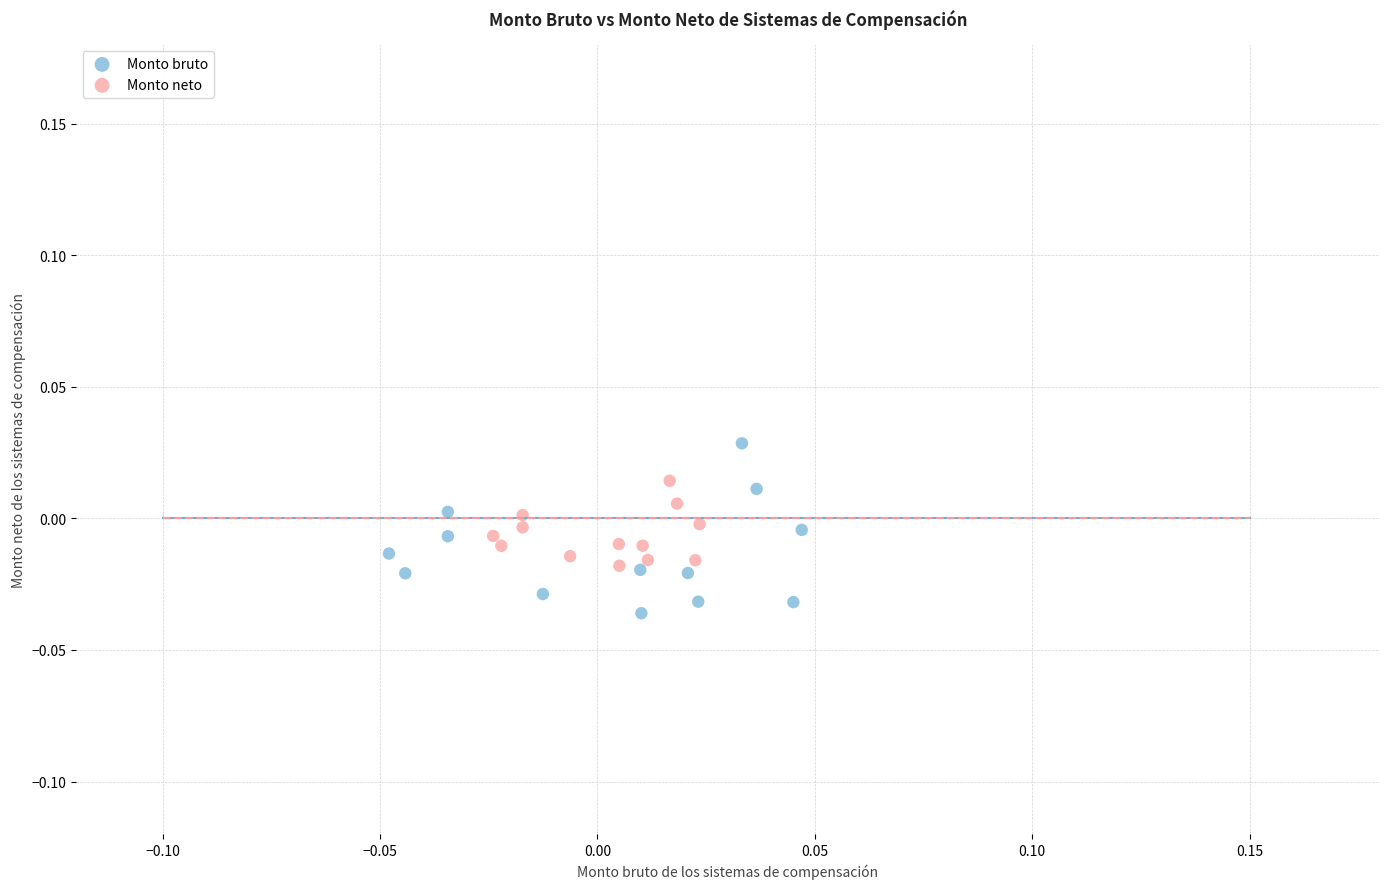

Which series contains the lowest Y value?

Monto bruto